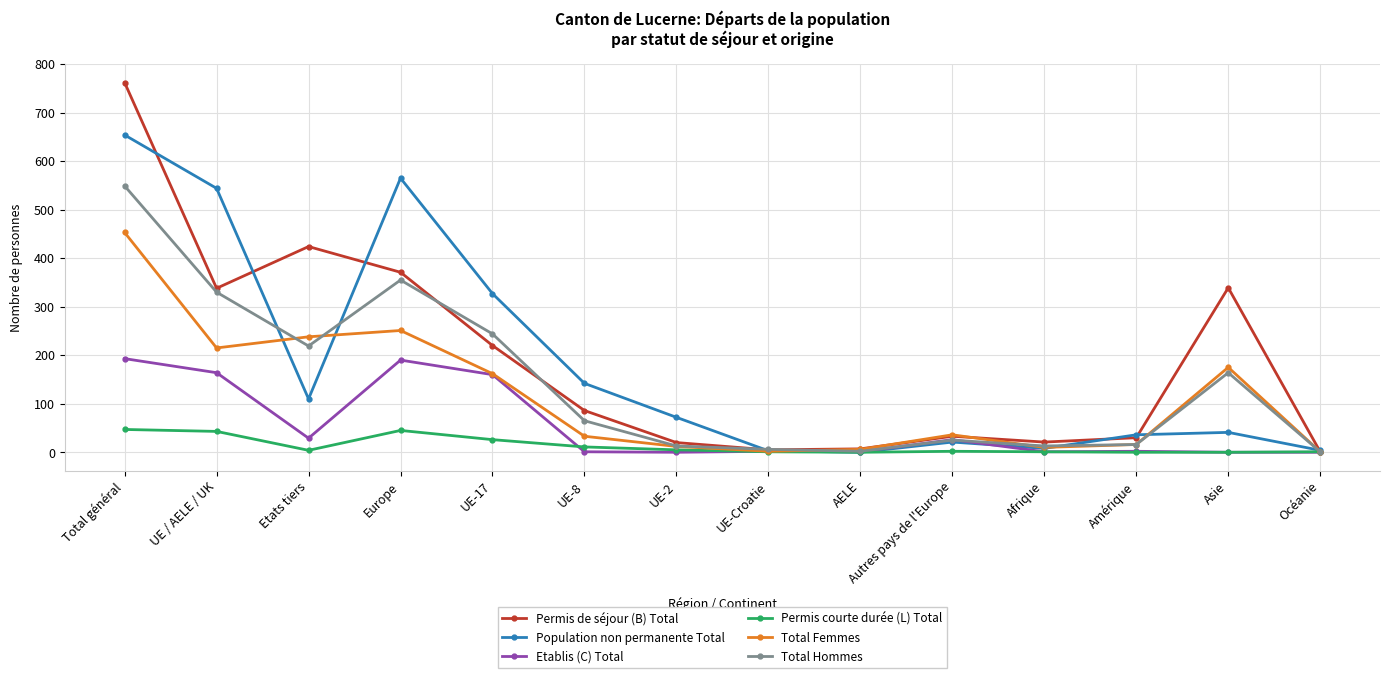

Does the chart display data point markers on the line(s)?

Yes